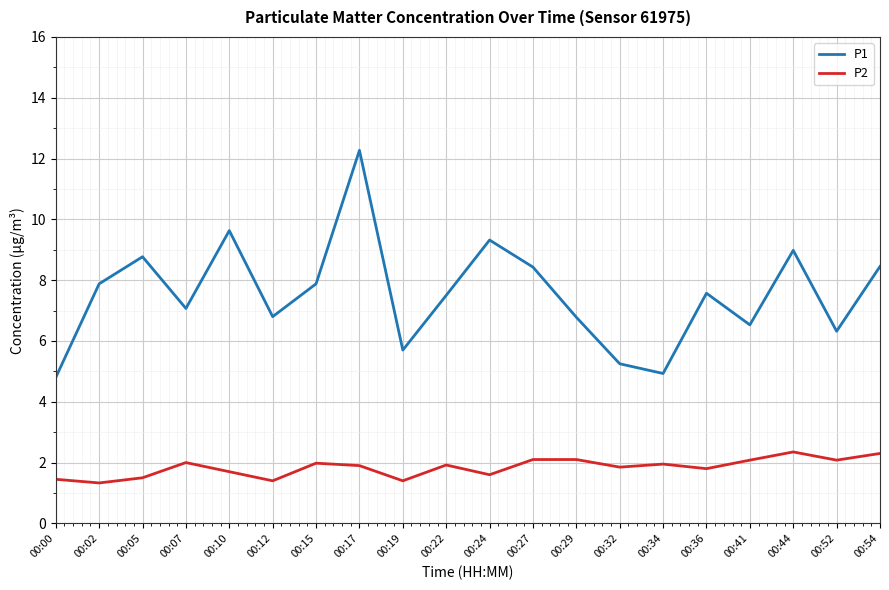

What is the difference between the second highest and minimum values in the P1 series?

4.8